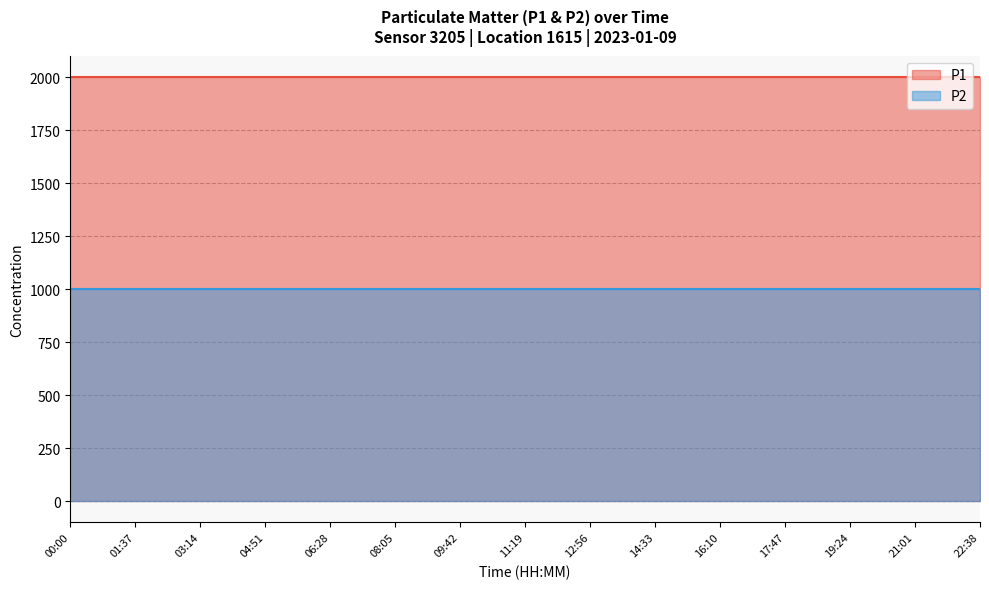

What is the difference between the highest and lowest values at 09:42?

1000.0